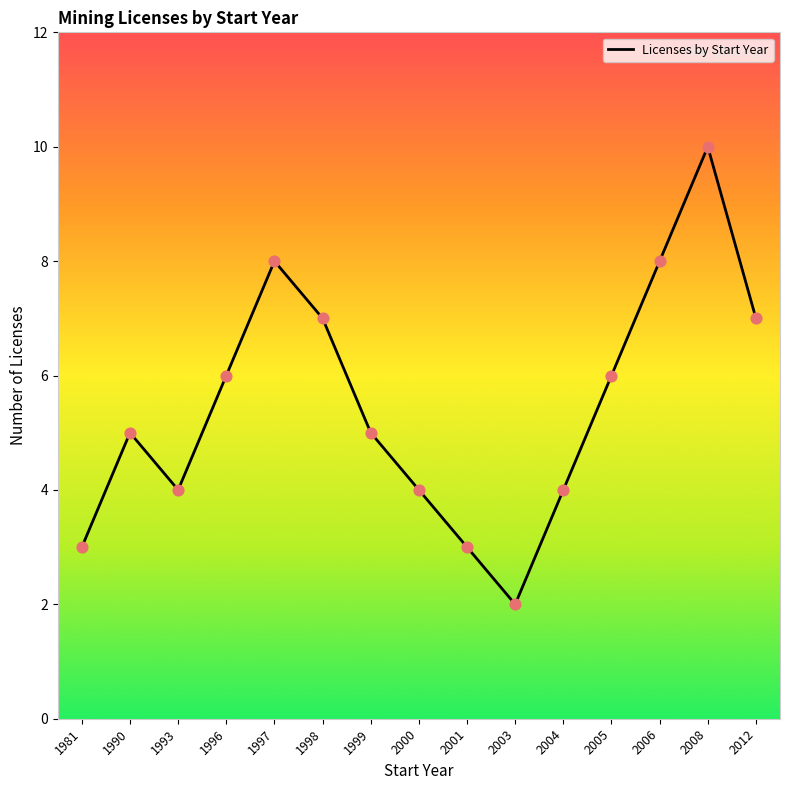

Between 2004 and 2003, which is larger?

2004